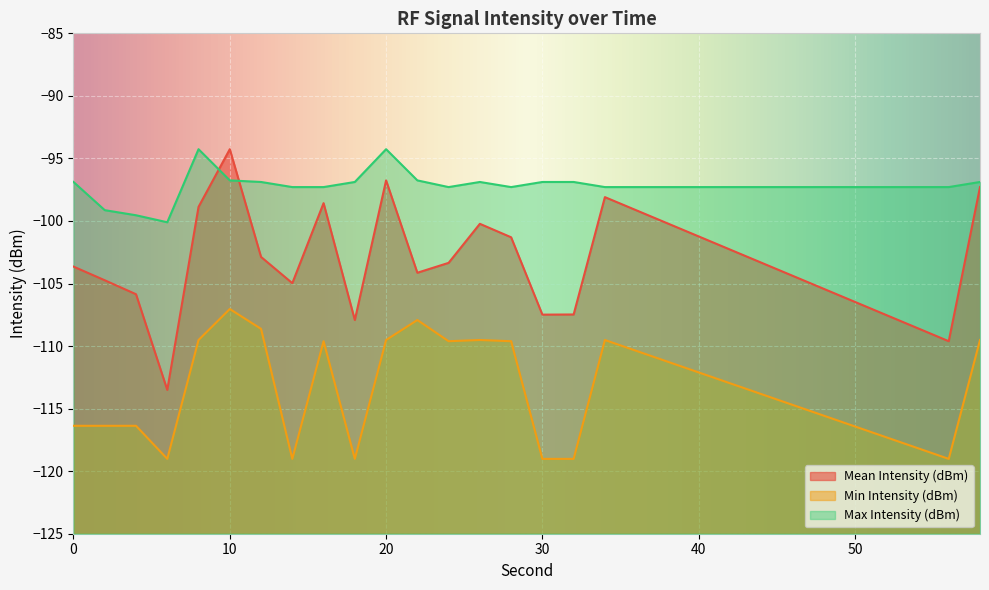

What is the value of the Max Intensity (dBm) point at the 12th from the left?

-96.8